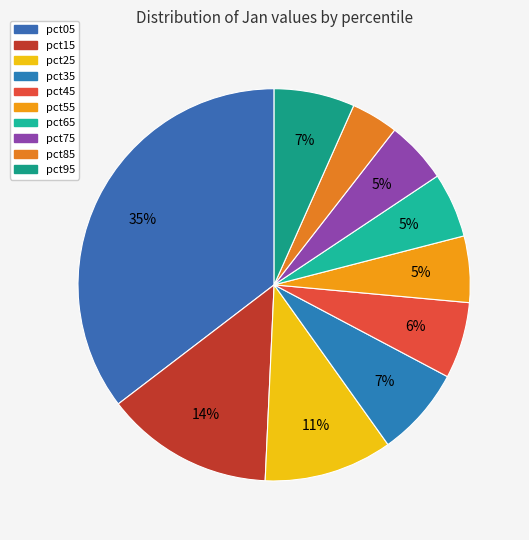

Does any single category account for the majority?

No